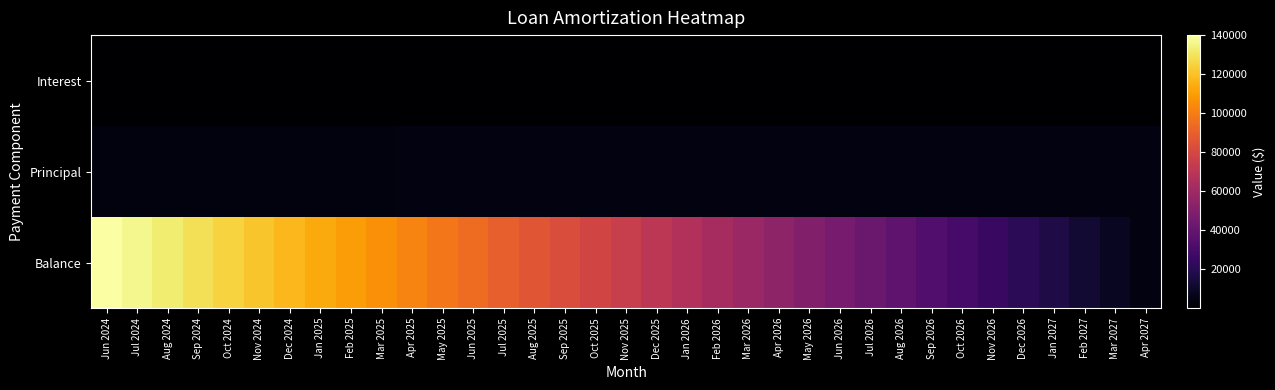

Reading left to right, list all the values displayed in this chart.

Balance: Jun 2024=140042.0	Jul 2024=136304.0	Aug 2024=132551.0	Sep 2024=128783.0	Oct 2024=125000.0	Nov 2024=121202.0	Dec 2024=117389.0	Jan 2025=113561.0	Feb 2025=109718.0	Mar 2025=105860.0	Apr 2025=101986.0	May 2025=98097.0	Jun 2025=94193.0	Jul 2025=90273.0	Aug 2025=86338.0	Sep 2025=82387.0	Oct 2025=78420.0	Nov 2025=74438.0	Dec 2025=70440.0	Jan 2026=66426.0	Feb 2026=62396.0	Mar 2026=58350.0	Apr 2026=54288.0	May 2026=50210.0	Jun 2026=46116.0	Jul 2026=42006.0	Aug 2026=37880.0	Sep 2026=33737.0	Oct 2026=29578.0	Nov 2026=25402.0	Dec 2026=21210.0	Jan 2027=17001.0	Feb 2027=12776.0	Mar 2027=8534.0	Apr 2027=4275.0
Principal: Jun 2024=3724.0	Jul 2024=3738.0	Aug 2024=3753.0	Sep 2024=3768.0	Oct 2024=3783.0	Nov 2024=3798.0	Dec 2024=3813.0	Jan 2025=3828.0	Feb 2025=3843.0	Mar 2025=3858.0	Apr 2025=3874.0	May 2025=3889.0	Jun 2025=3904.0	Jul 2025=3920.0	Aug 2025=3935.0	Sep 2025=3951.0	Oct 2025=3967.0	Nov 2025=3982.0	Dec 2025=3998.0	Jan 2026=4014.0	Feb 2026=4030.0	Mar 2026=4046.0	Apr 2026=4062.0	May 2026=4078.0	Jun 2026=4094.0	Jul 2026=4110.0	Aug 2026=4126.0	Sep 2026=4143.0	Oct 2026=4159.0	Nov 2026=4176.0	Dec 2026=4192.0	Jan 2027=4209.0	Feb 2027=4225.0	Mar 2027=4242.0	Apr 2027=4259.0
Interest: Jun 2024=569.1	Jul 2024=554.3	Aug 2024=539.5	Sep 2024=524.7	Oct 2024=509.8	Nov 2024=494.8	Dec 2024=479.8	Jan 2025=464.7	Feb 2025=449.5	Mar 2025=434.3	Apr 2025=419.0	May 2025=403.7	Jun 2025=388.3	Jul 2025=372.9	Aug 2025=357.3	Sep 2025=341.8	Oct 2025=326.1	Nov 2025=310.4	Dec 2025=294.6	Jan 2026=278.8	Feb 2026=262.9	Mar 2026=247.0	Apr 2026=231.0	May 2026=214.9	Jun 2026=198.8	Jul 2026=182.5	Aug 2026=166.3	Sep 2026=149.9	Oct 2026=133.5	Nov 2026=117.1	Dec 2026=100.5	Jan 2027=84.0	Feb 2027=67.3	Mar 2027=50.6	Apr 2027=33.8